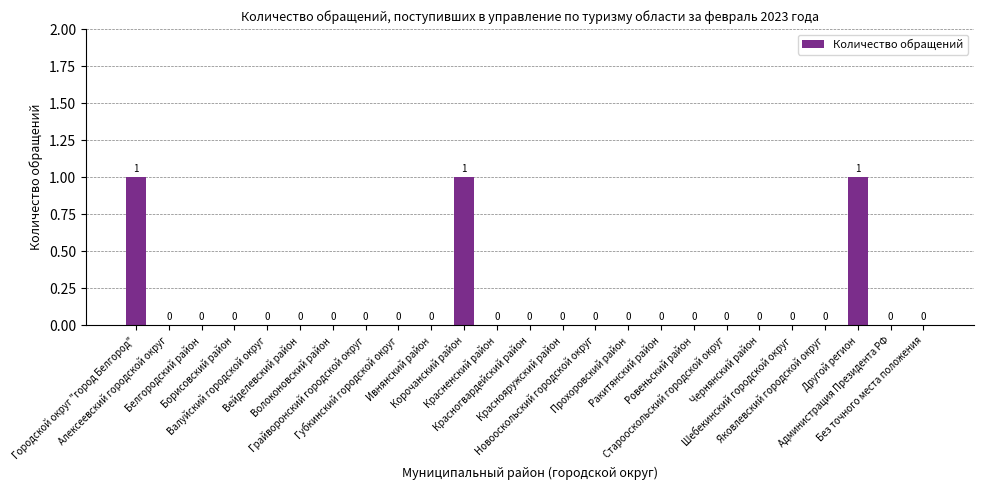

How many values are between 0 and 1?

25